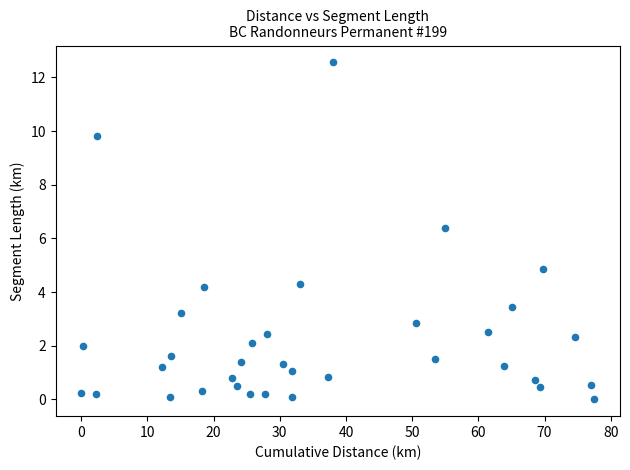

What Y value in the scatter plot is closest to 6?

6.4